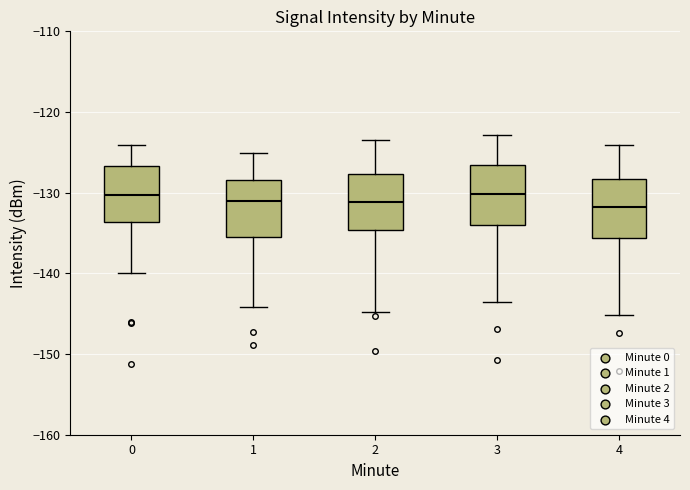

Reading left to right, read every box against the y-axis: the position of its median line, the range the box covers, and the ends of its whiskers. The values are not printed on the chart, so give them approximately, as read against the axis.

0: median -130, box -134 to -127, whiskers -140 to -124
1: median -131, box -135 to -128, whiskers -144 to -125
2: median -131, box -135 to -128, whiskers -145 to -123
3: median -130, box -134 to -127, whiskers -143 to -123
4: median -132, box -136 to -128, whiskers -145 to -124